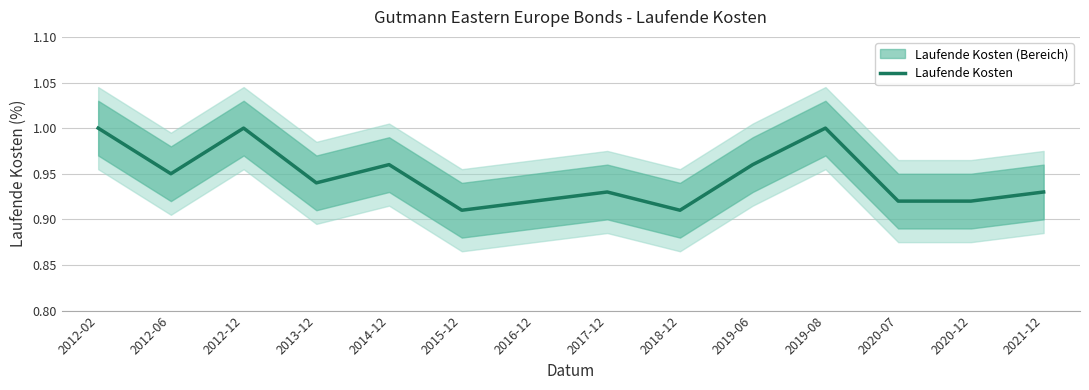

Which category has the highest value across all series?

2012-02